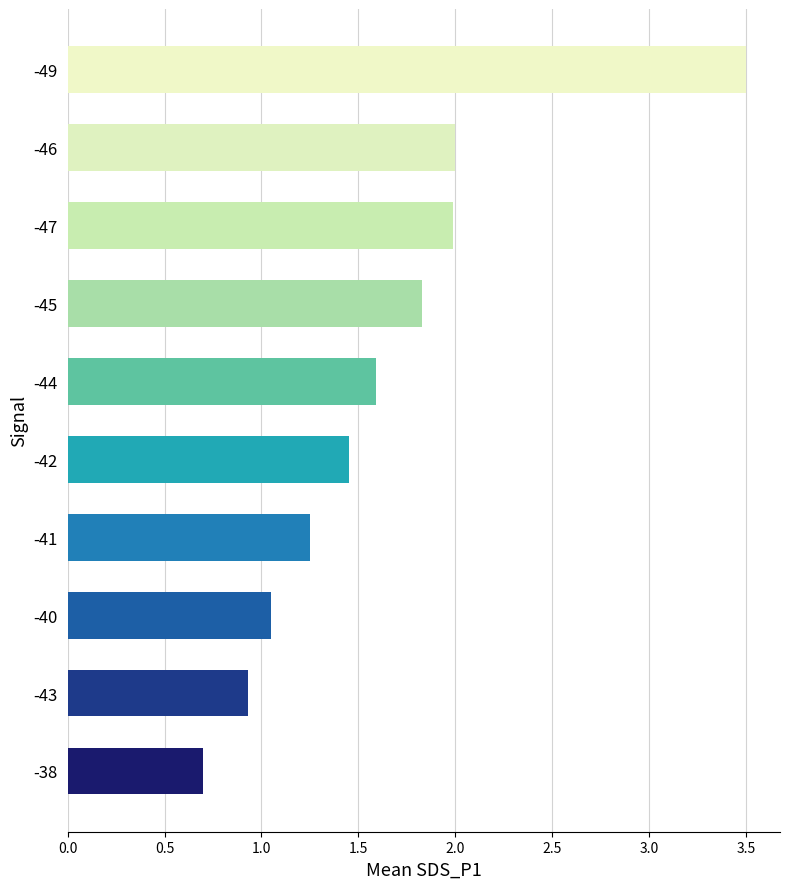

What value does the data have at -43?

0.9